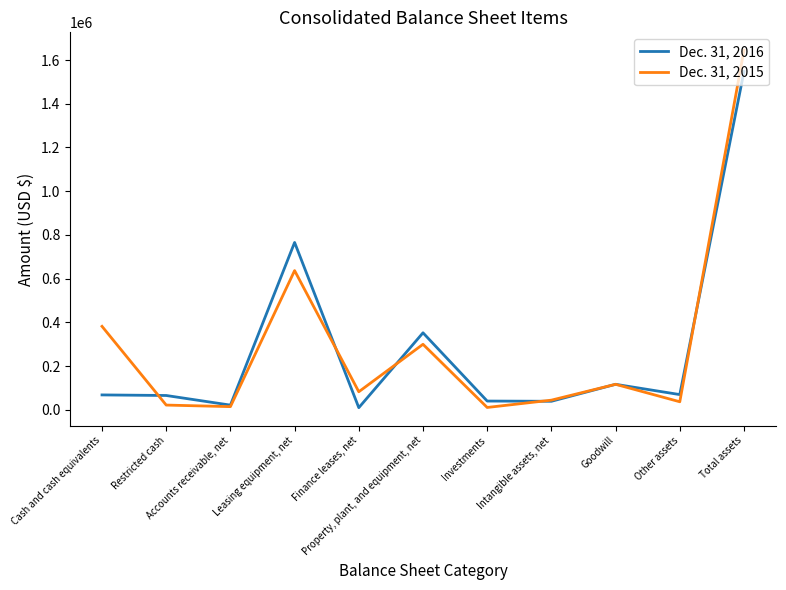

Where is Dec. 31, 2016 nearest to the value 778514?

Leasing equipment, net